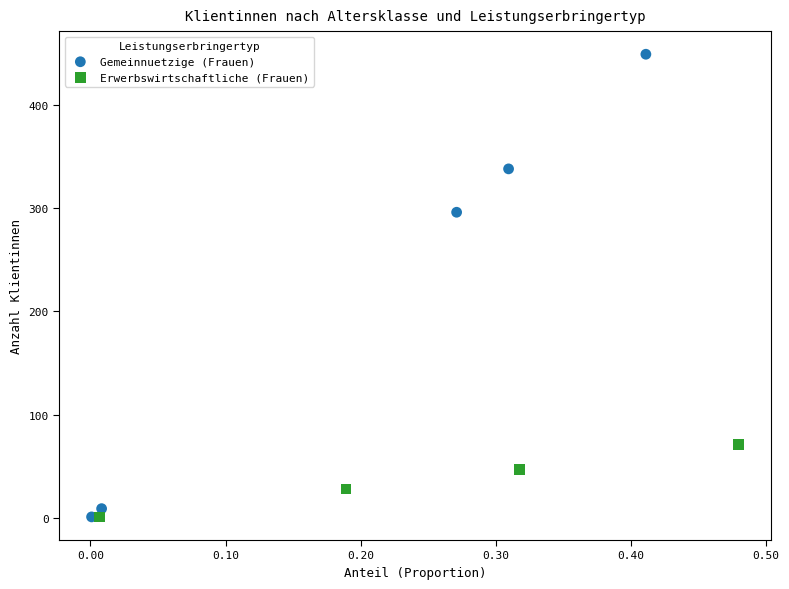

Which series has the largest Y range (max minus min)?

Gemeinnuetzige (Frauen)